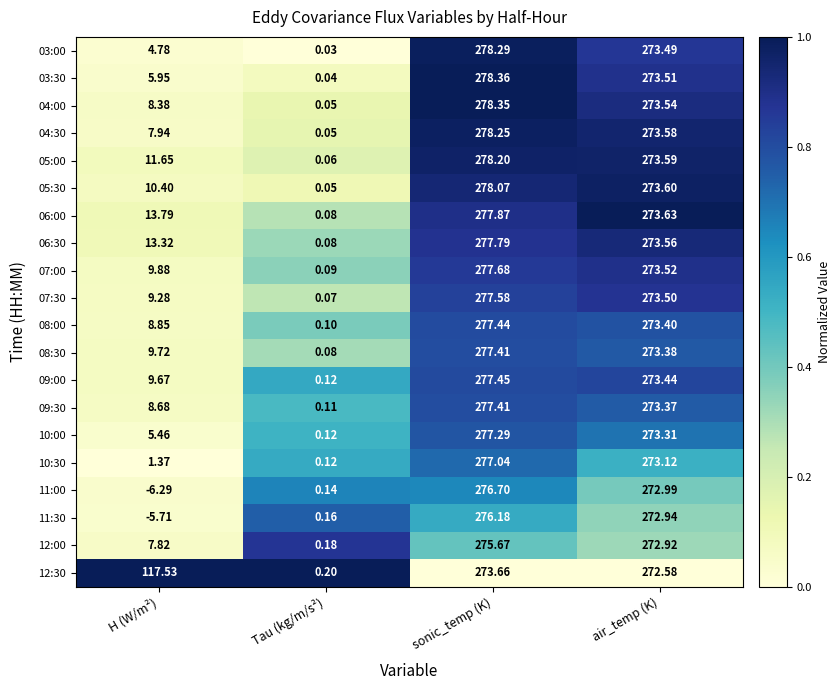

At which label does 10:00 reach its peak?

sonic_temp (K)